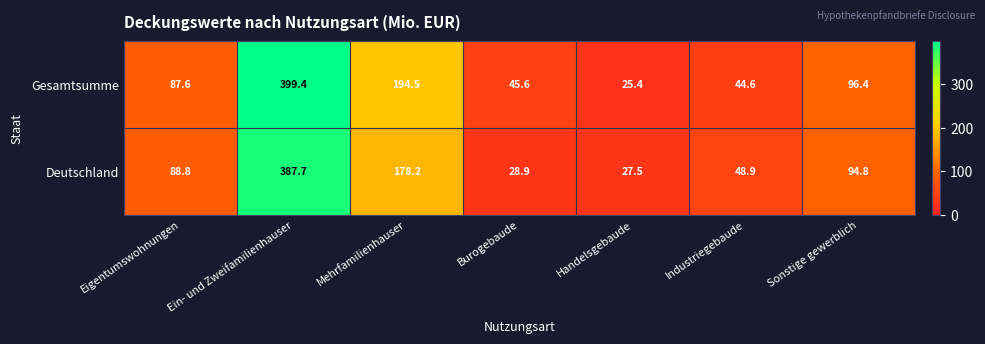

How many distinct data groups are displayed?

2